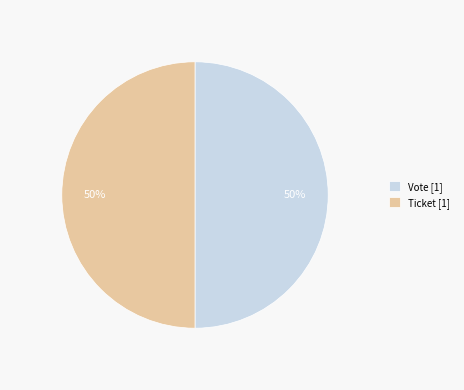

What is the ratio of the value at Vote [1] to the value at Ticket [1]?

1.0